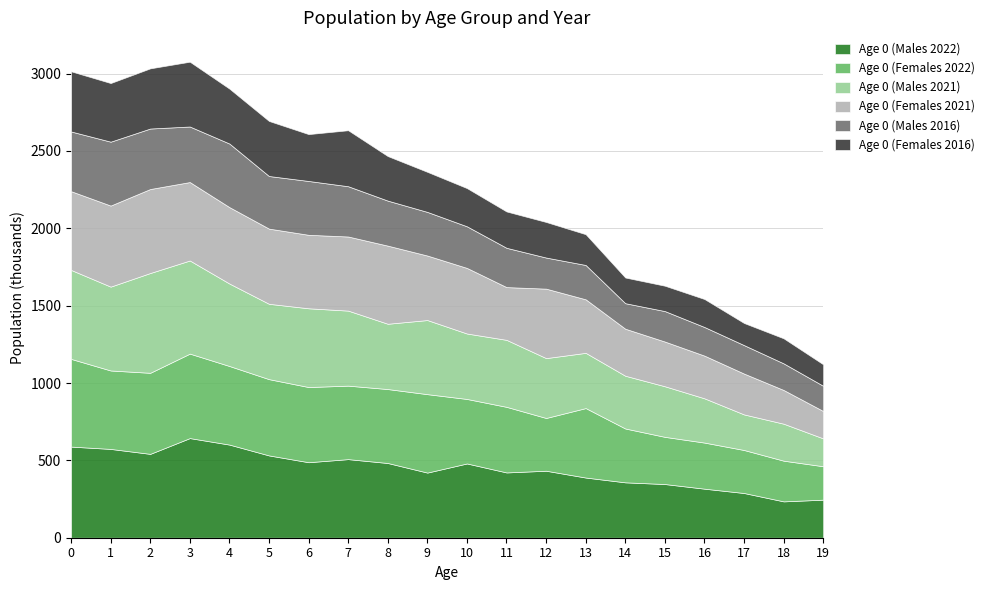

The value of Age 0 (Females 2021) at 3 is 507. True or false?

True